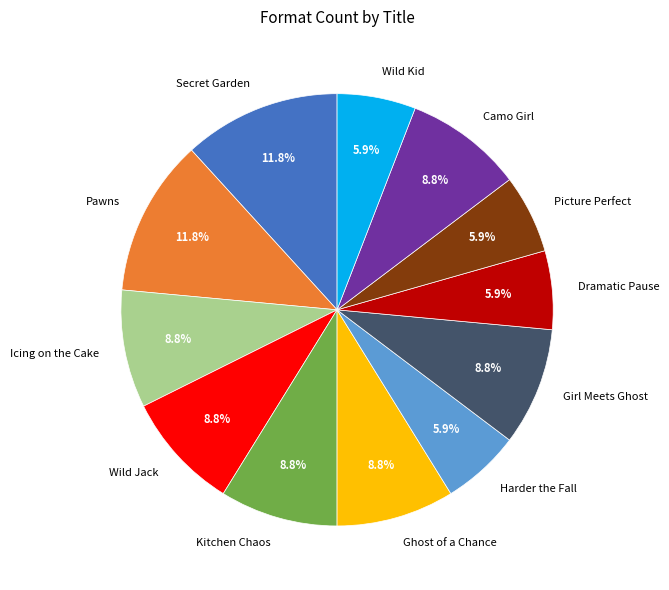

How many slices are in this pie chart?

12